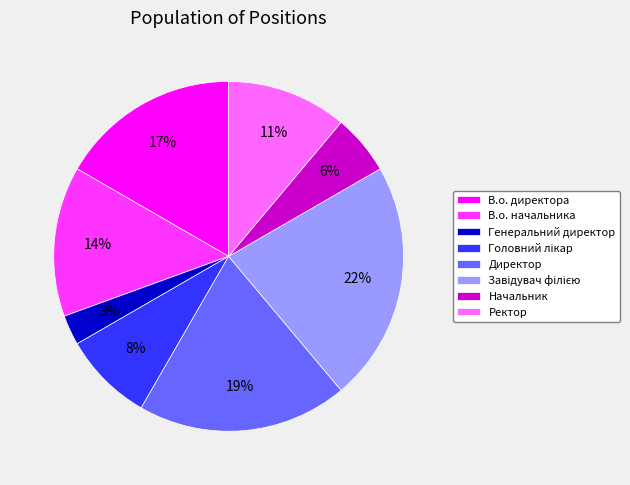

Which slice is the smallest?

Генеральний директор